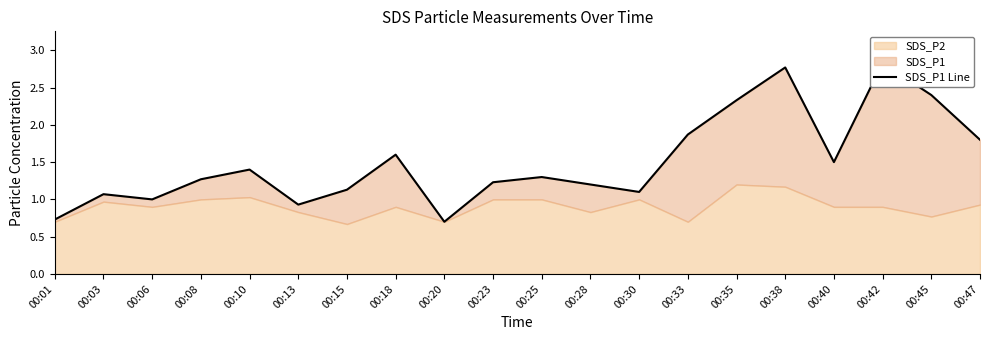

Read the value at 00:06.

1.0